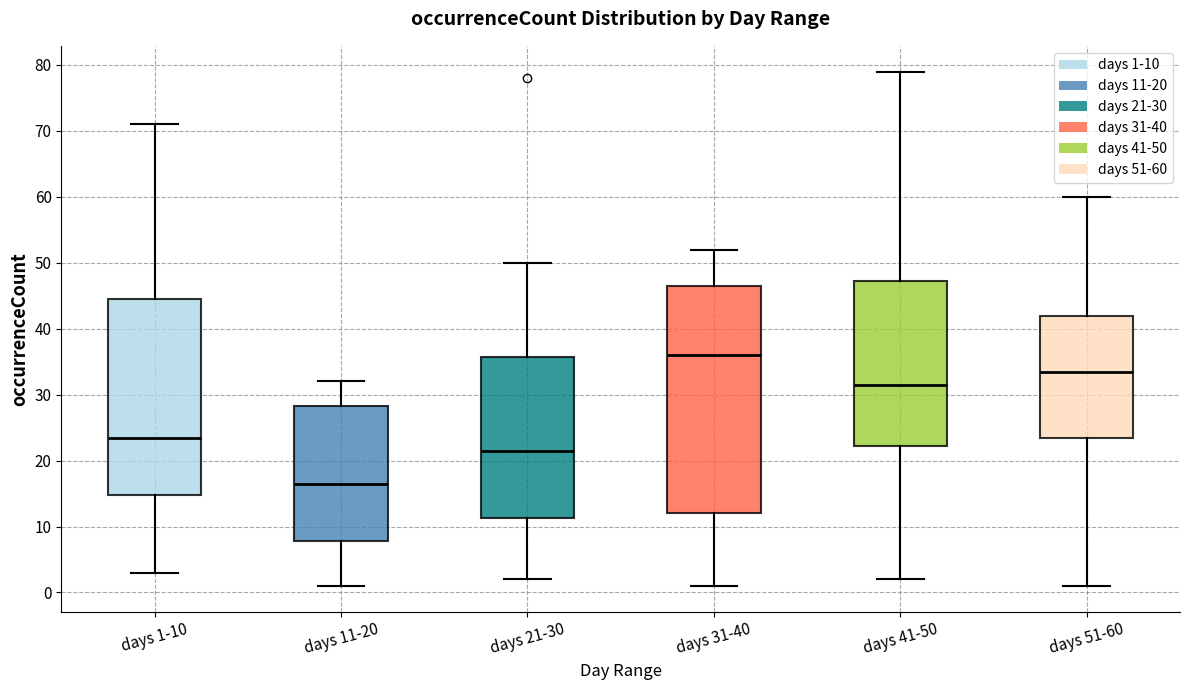

Reading left to right, read every box against the y-axis: the position of its median line, the range the box covers, and the ends of its whiskers. The values are not printed on the chart, so give them approximately, as read against the axis.

days 1-10: median 24, box 15 to 45, whiskers 3 to 71
days 11-20: median 17, box 8 to 28, whiskers 1 to 32
days 21-30: median 22, box 11 to 36, whiskers 2 to 50
days 31-40: median 36, box 12 to 47, whiskers 1 to 52
days 41-50: median 32, box 22 to 47, whiskers 2 to 79
days 51-60: median 34, box 24 to 42, whiskers 1 to 60